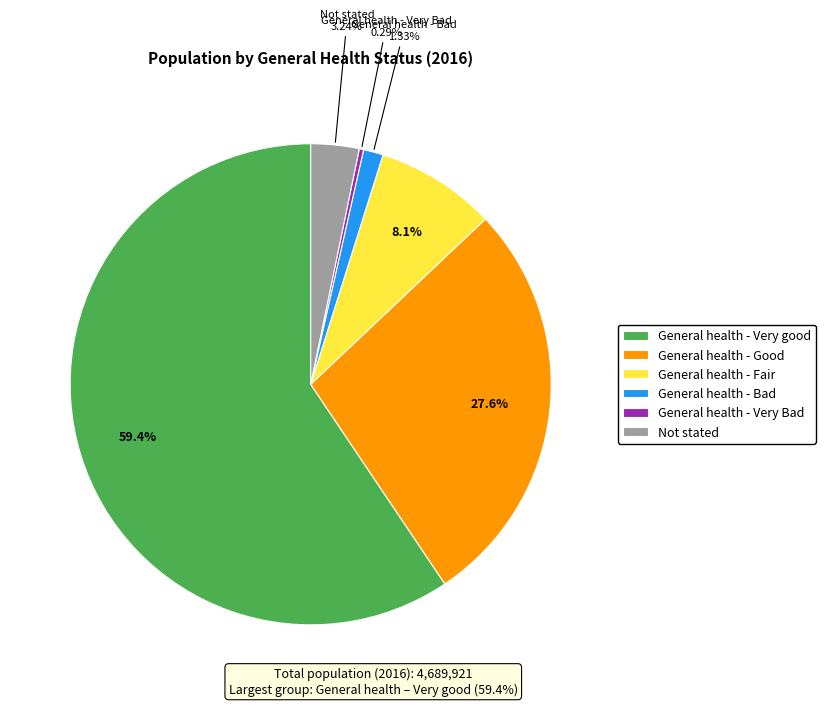

Which slice is the largest?

General health - Very good